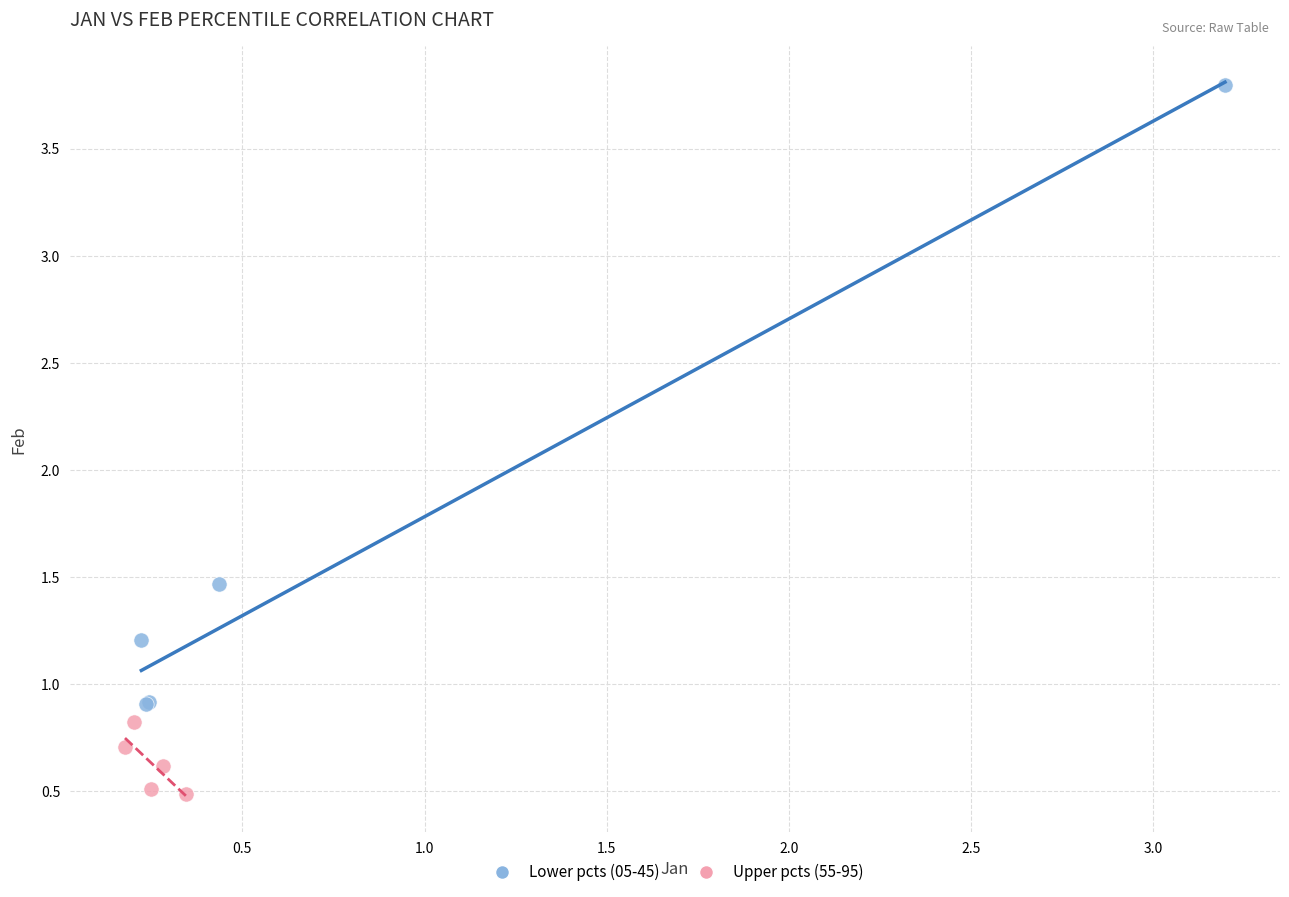

Which series has the largest Y range (max minus min)?

Lower pcts (05-45)